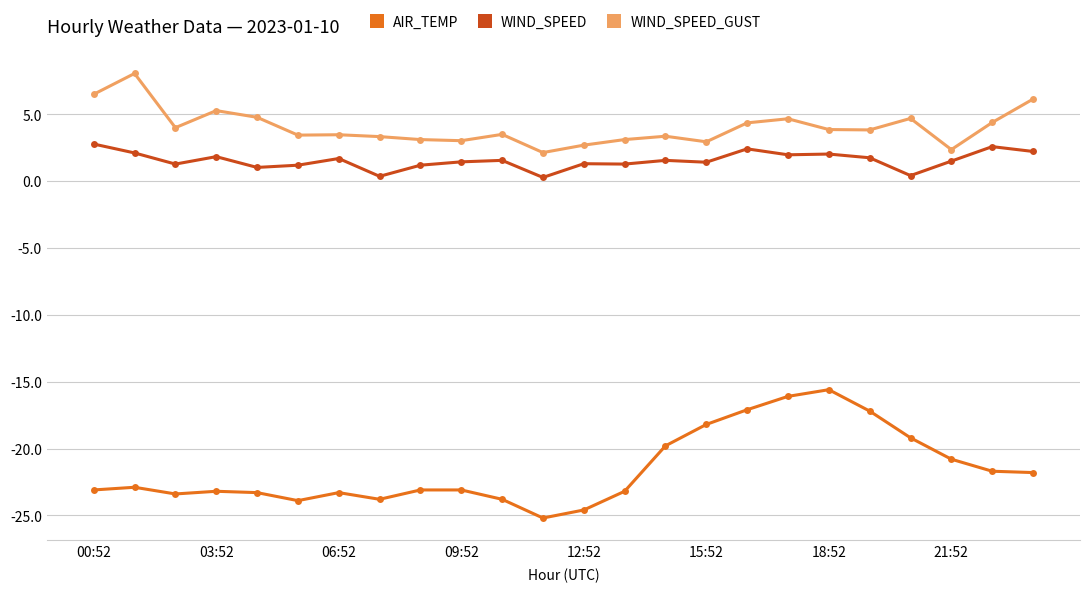

True or false: WIND_SPEED_GUST has more than 1 interior local peaks.

True